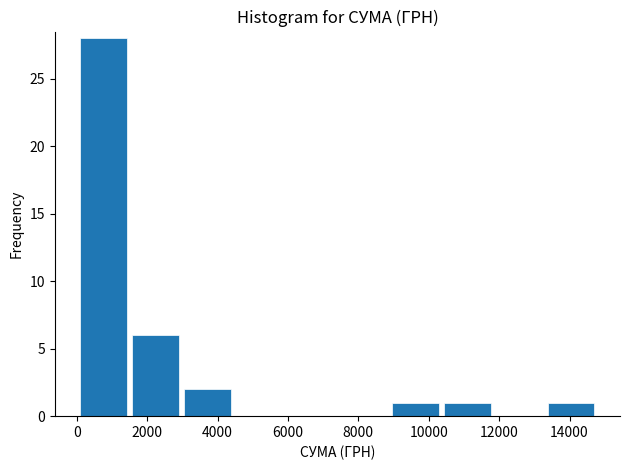

Reading left to right, transcribe this chart: for each bar, give the range it covers on the x-axis and its height. Neither the bar edges nor the heights are printed on the chart, so give them approximately, as read against the axes.

0 to 1600: 28
1600 to 3000: 6
3000 to 4400: 2
4400 to 6000: 0
6000 to 7400: 0
7400 to 8800: 0
8800 to 10400: 1
10400 to 11800: 1
11800 to 13400: 0
13400 to 14800: 1